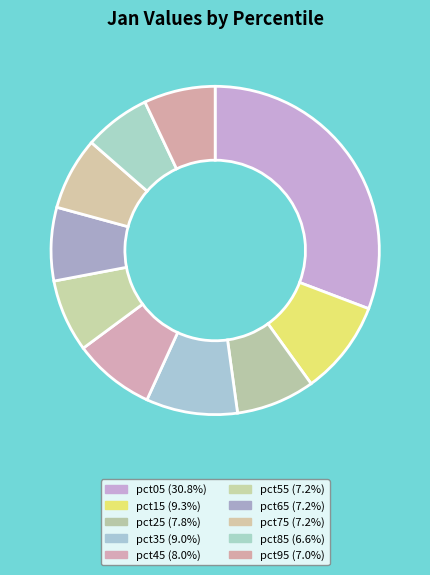

To the nearest percent, what is the difference between the pct75 and pct85 slice percentages?

1%